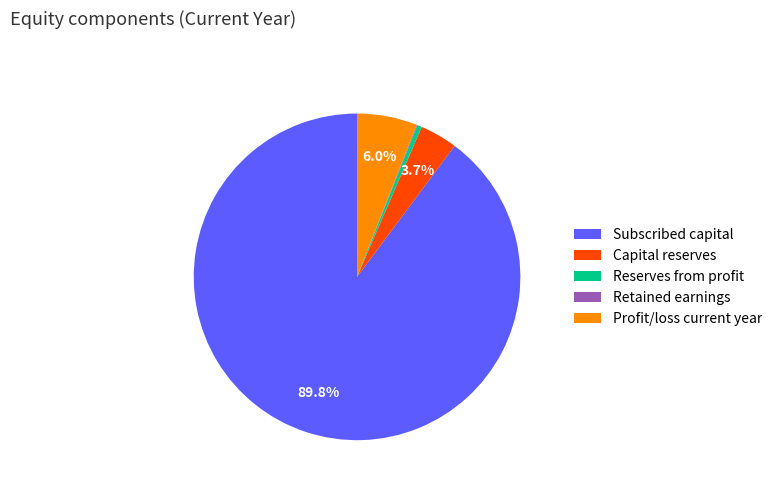

True or false: Reserves from profit accounts for 0% of the total.

True